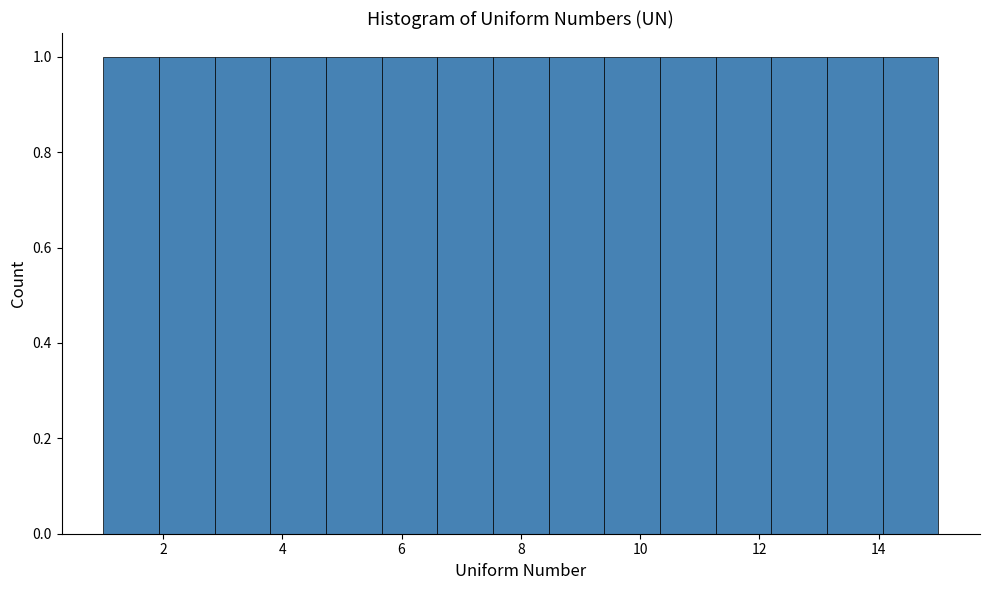

Reading left to right, transcribe this chart: for each bar, give the range it covers on the x-axis and its height. Neither the bar edges nor the heights are printed on the chart, so give them approximately, as read against the axes.

1.0 to 2.0: 1
2.0 to 2.8: 1
2.8 to 3.8: 1
3.8 to 4.8: 1
4.8 to 5.6: 1
5.6 to 6.6: 1
6.6 to 7.6: 1
7.6 to 8.4: 1
8.4 to 9.4: 1
9.4 to 10.4: 1
10.4 to 11.2: 1
11.2 to 12.2: 1
12.2 to 13.2: 1
13.2 to 14.0: 1
14.0 to 15.0: 1